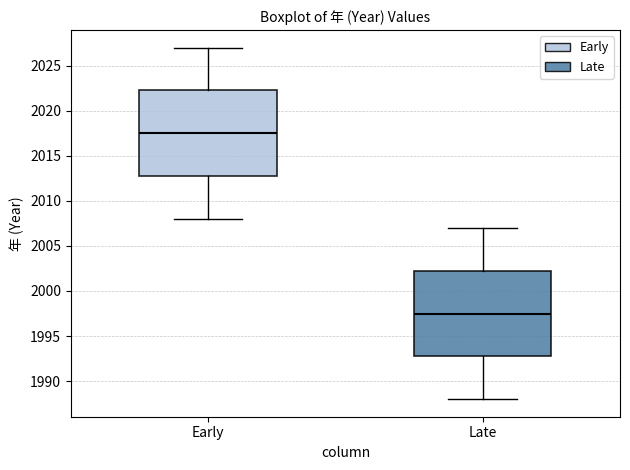

Reading left to right, read every box against the y-axis: the position of its median line, the range the box covers, and the ends of its whiskers. The values are not printed on the chart, so give them approximately, as read against the axis.

Early: median 2017.5, box 2013.0 to 2022.5, whiskers 2008.0 to 2027.0
Late: median 1997.5, box 1993.0 to 2002.5, whiskers 1988.0 to 2007.0